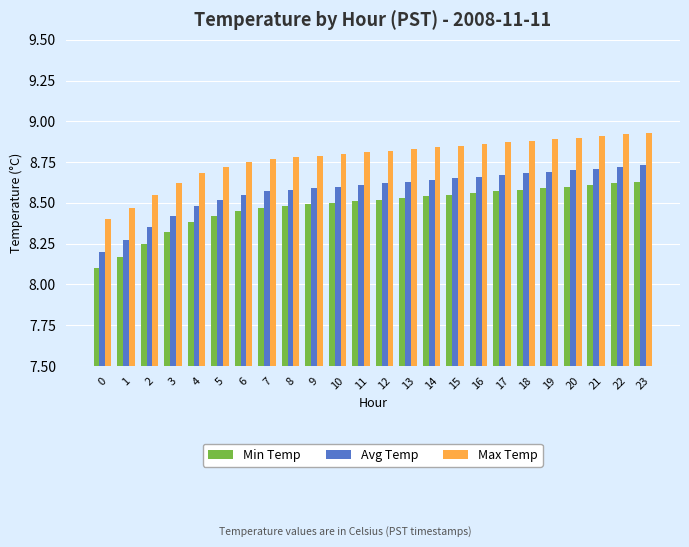

The value of Max Temp at 1 is 13.8. True or false?

False